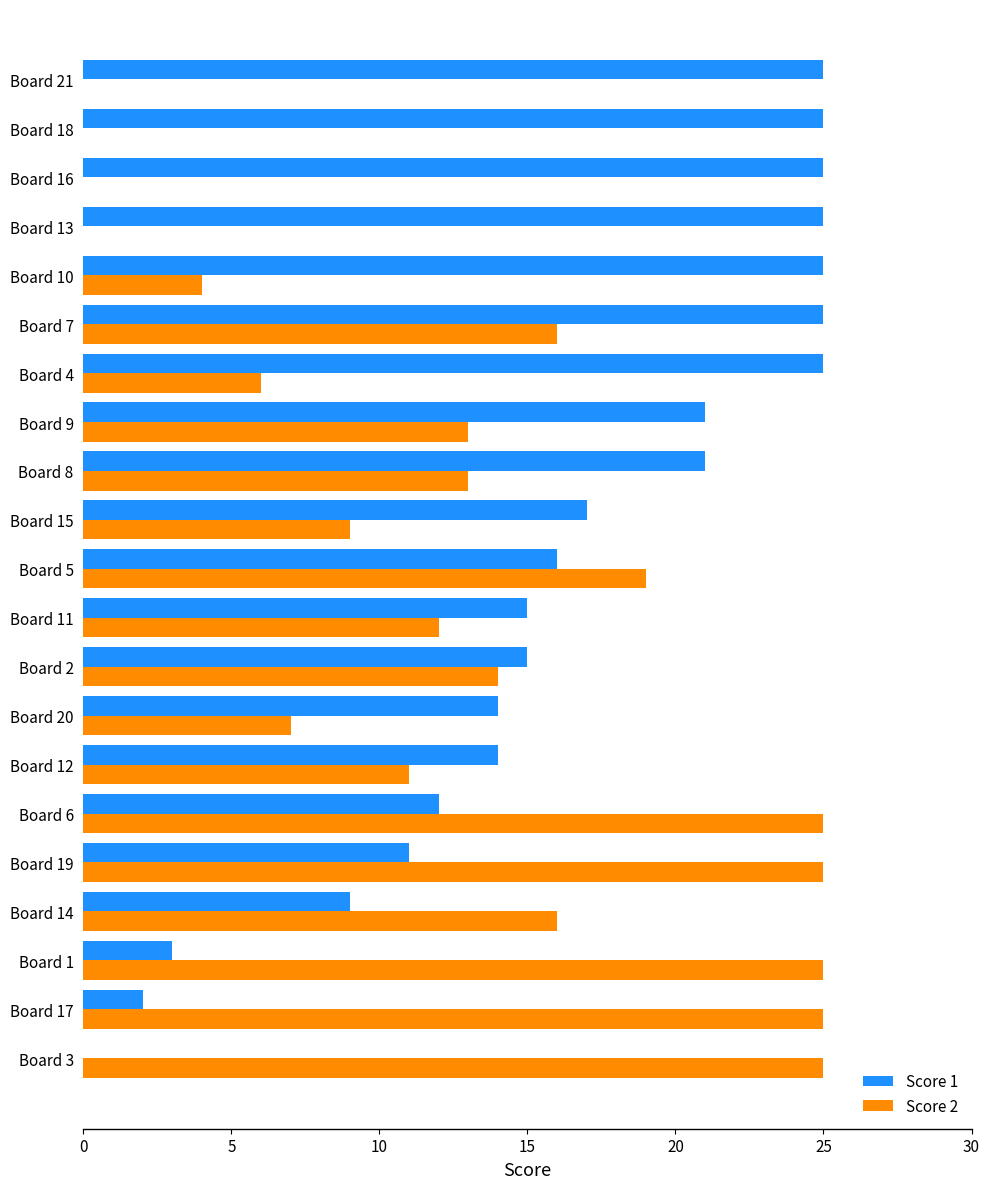

Which series changed the most between Board 12 and Board 5?

Score 2